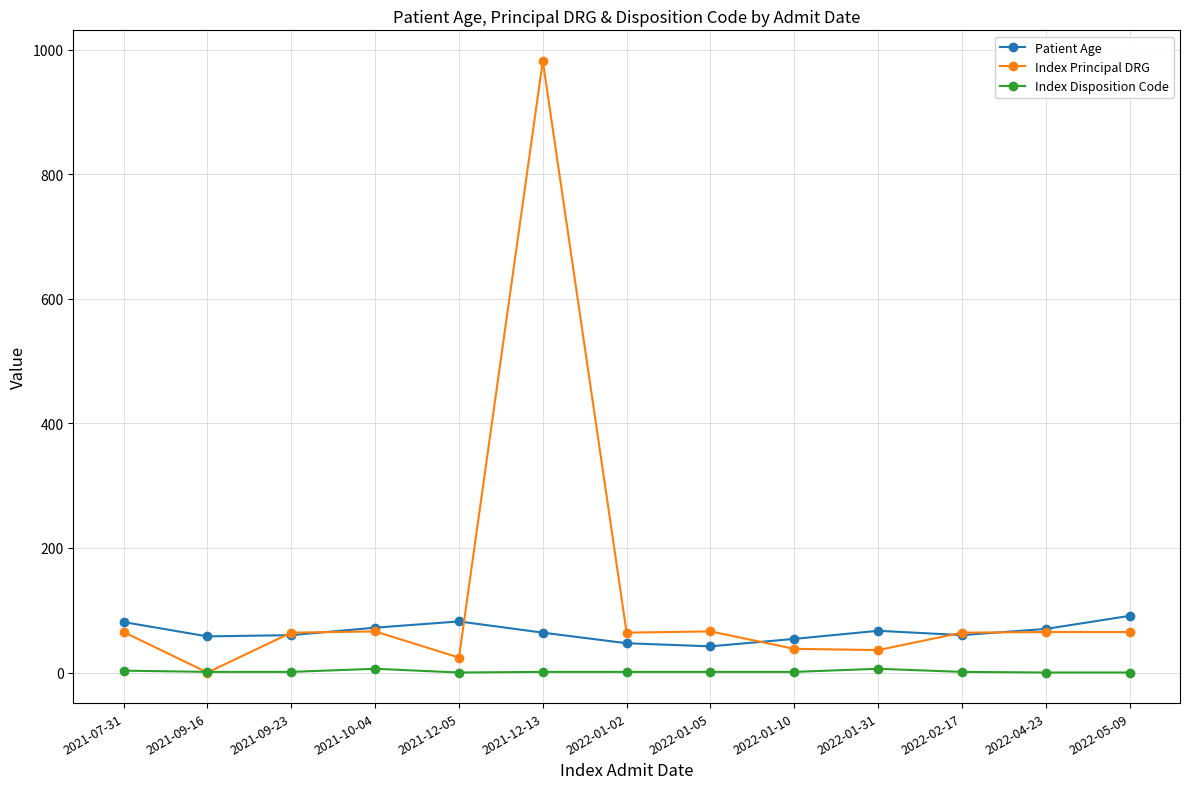

What is the difference between the Patient Age values at 2022-01-31 and 2022-05-09?

24